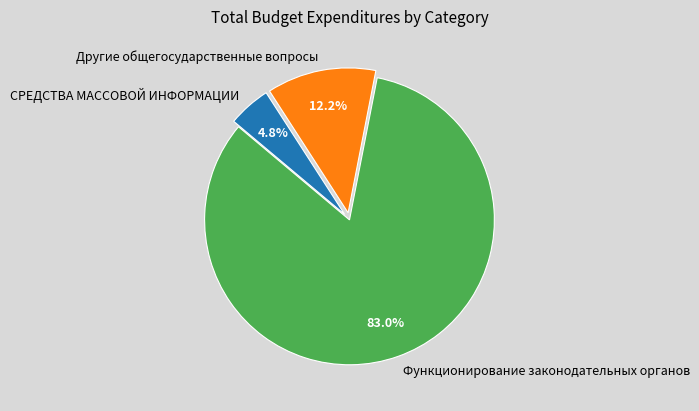

How many segments does this pie chart have?

3